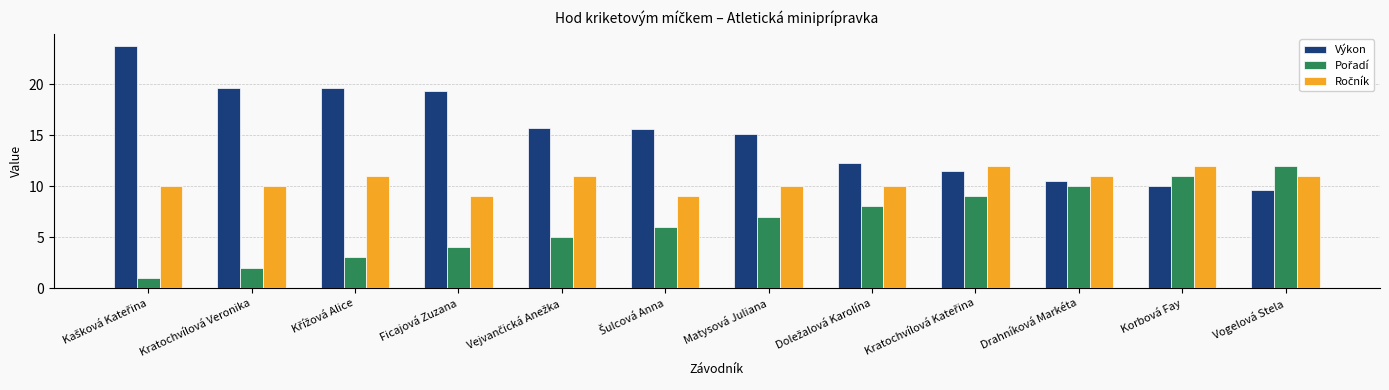

What is the difference between the maximum and minimum values in the Výkon series?

14.2